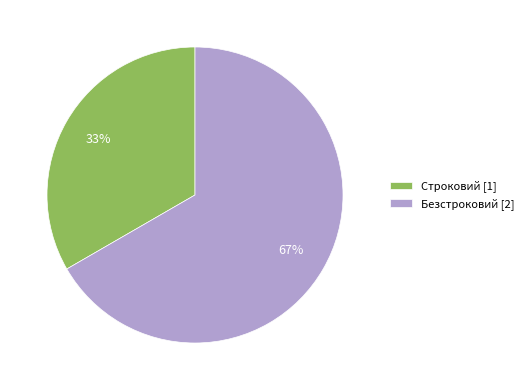

What is the ratio of the value at Строковий [1] to the value at Безстроковий [2]?

0.5